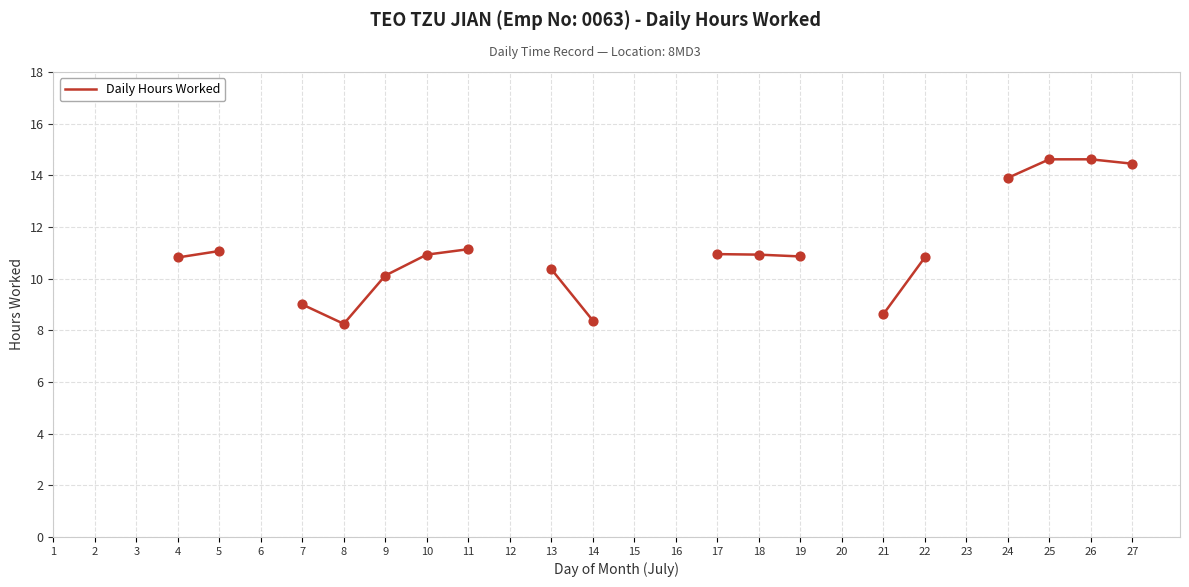

Between 10 and 13, which is larger?

10